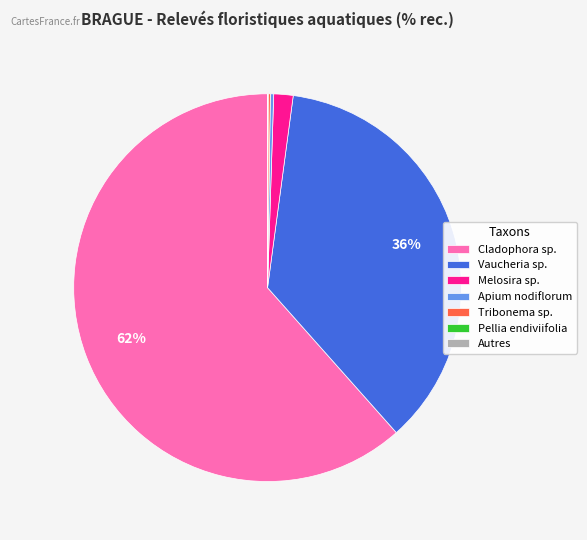

Is Cladophora sp. the majority of the pie?

Yes